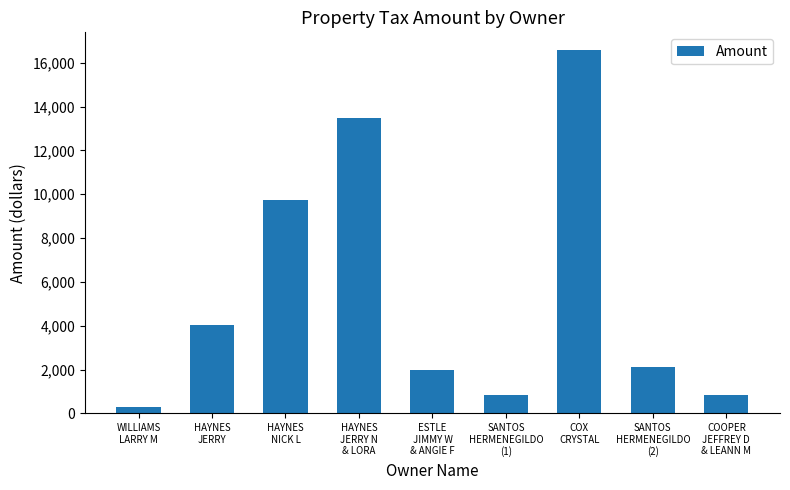

True or false: the data shows 3262.2 at ESTLE
JIMMY W
& ANGIE F.

False